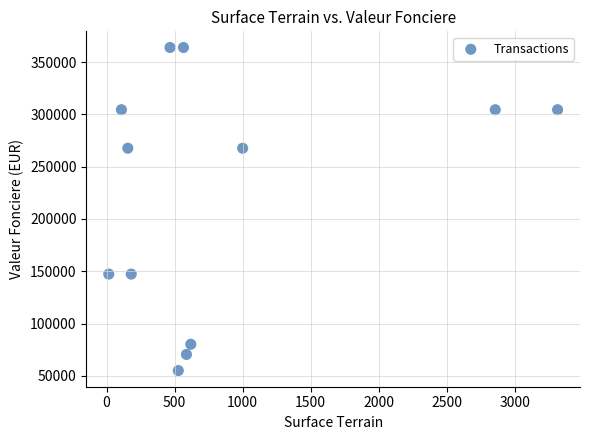

What is the range of Y values (max minus min)?

309000